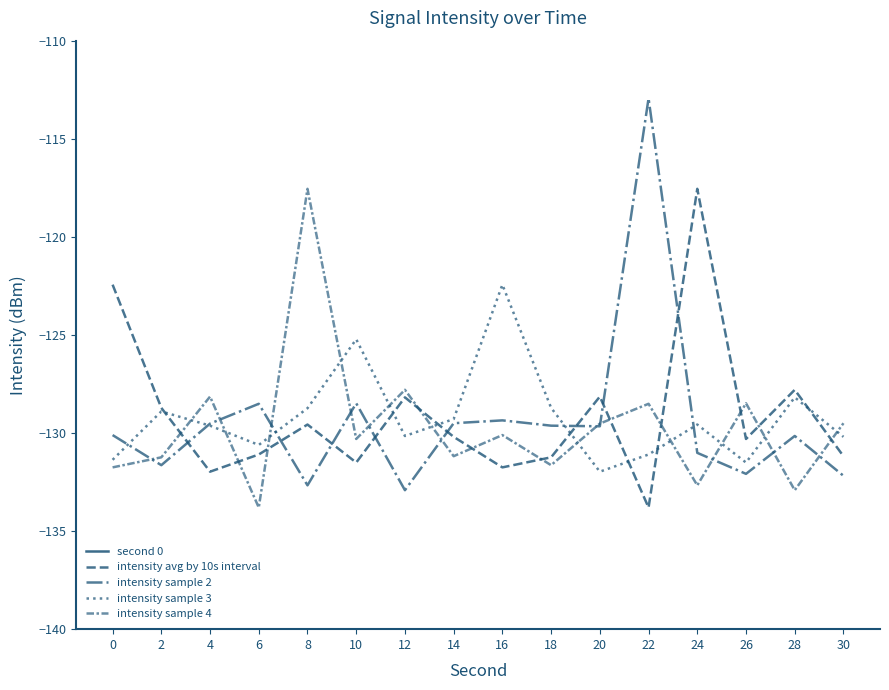

How many data points in intensity sample 2 are less than -129?

13